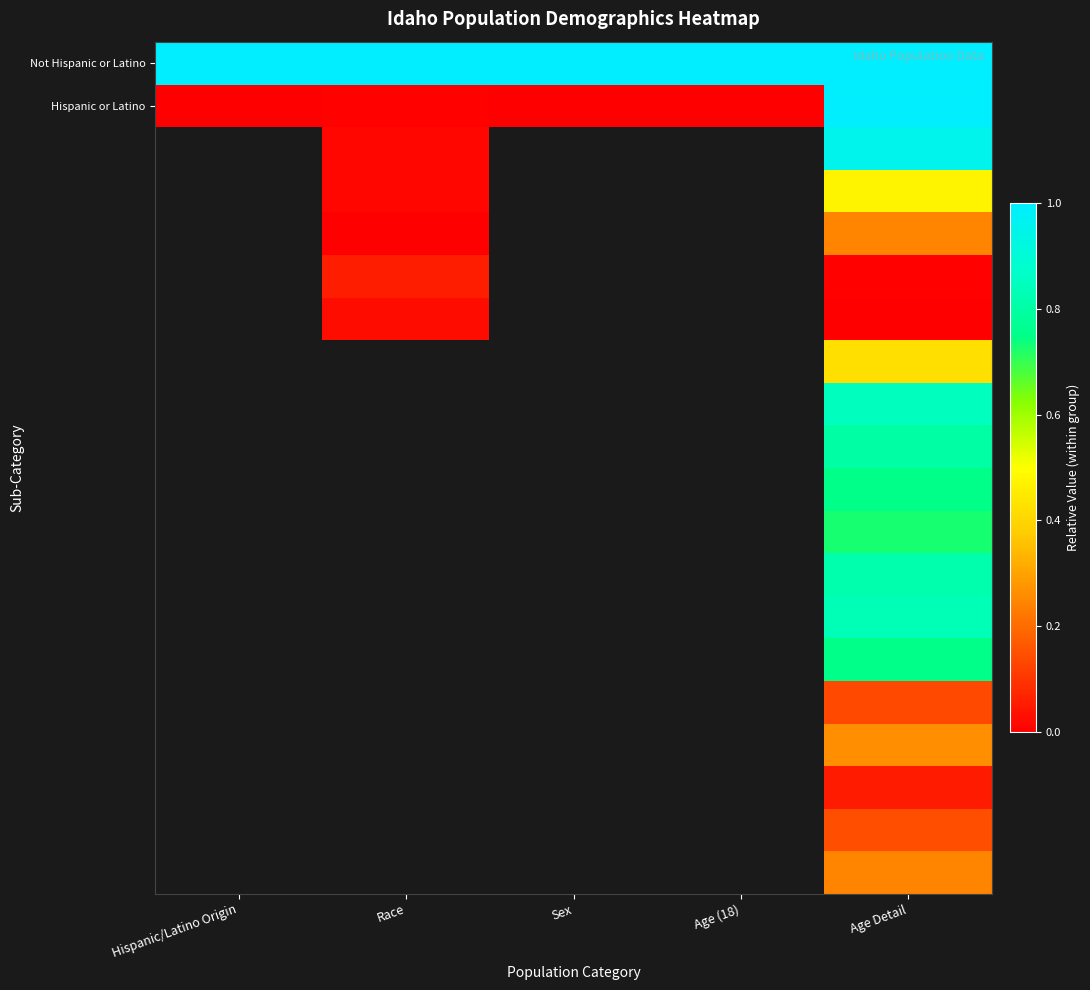

What is the spread (max minus min) of values at Hispanic/Latino Origin?

1.0